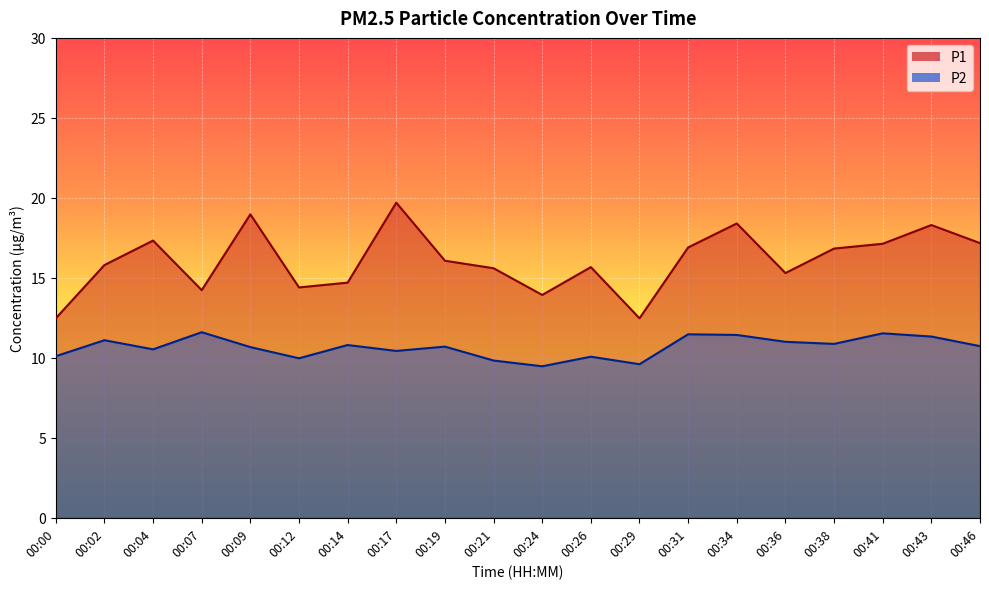

True or false: P2 and P1 intersect in this chart.

False